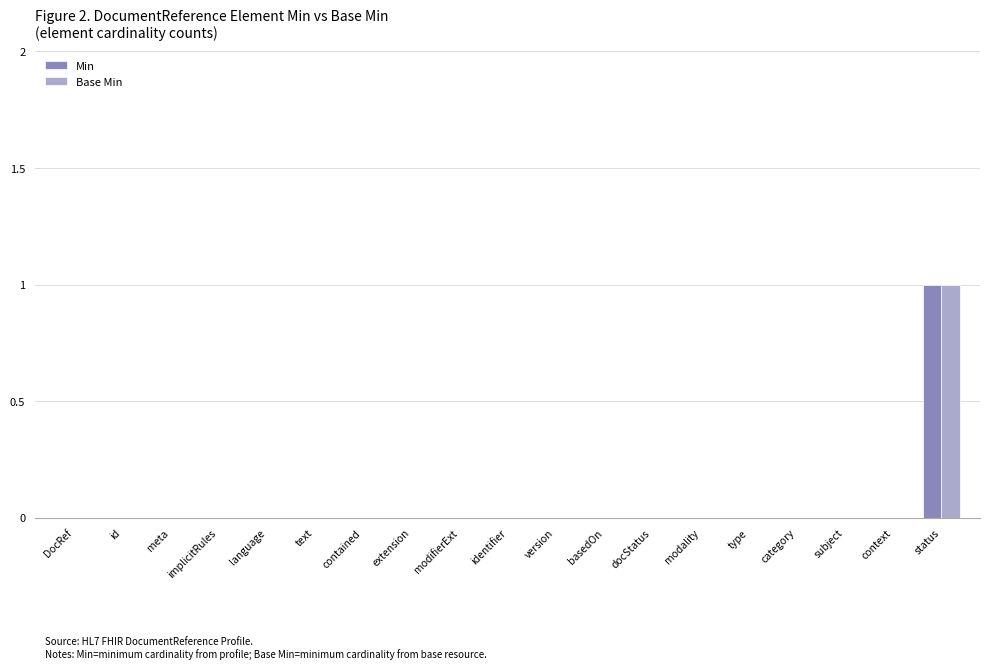

Reading left to right, transcribe all the data shown in this chart.

Min: DocRef=0	id=0	meta=0	implicitRules=0	language=0	text=0	contained=0	extension=0	modifierExt=0	identifier=0	version=0	basedOn=0	docStatus=0	modality=0	type=0	category=0	subject=0	context=0	status=1
Base Min: DocRef=0	id=0	meta=0	implicitRules=0	language=0	text=0	contained=0	extension=0	modifierExt=0	identifier=0	version=0	basedOn=0	docStatus=0	modality=0	type=0	category=0	subject=0	context=0	status=1